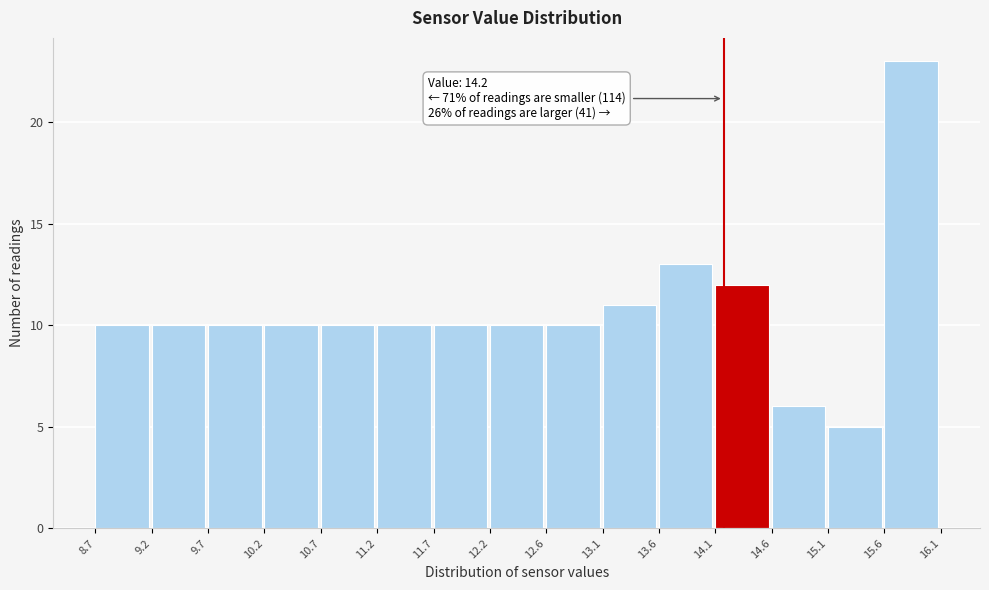

Over which range of the x-axis is the bar tallest?

15.6 to 16.1